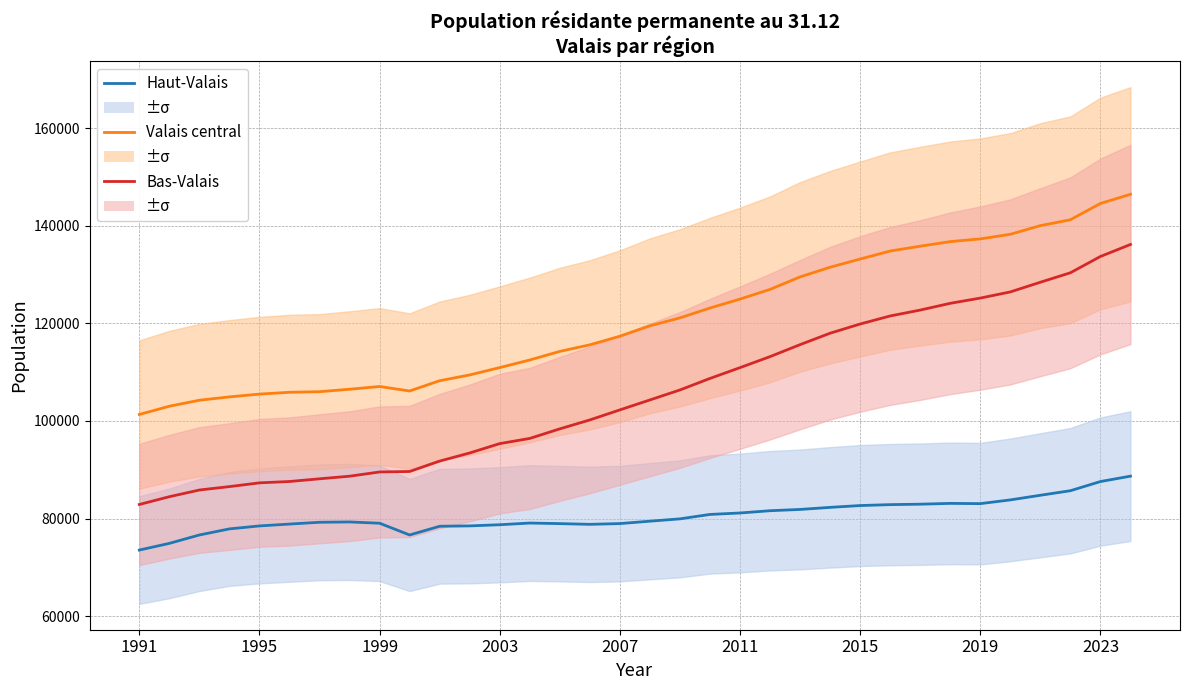

Reading left to right, list all the values displayed in this chart.

Haut-Valais: 73533	74906	76627	77875	78482	78861	79230	79295	79034	76625	78413	78487	78725	79071	78954	78806	78961	79453	79929	80835	81133	81596	81858	82284	82656	82844	82936	83100	83048	83813	84764	85696	87575	88681
Valais central: 101322	103011	104245	104925	105500	105869	105992	106493	107058	106134	108237	109425	110932	112491	114247	115597	117357	119488	121118	123139	124969	126957	129519	131501	133179	134819	135809	136751	137302	138251	140021	141225	144568	146446
Bas-Valais: 82875	84472	85841	86541	87309	87585	88140	88670	89540	89640	91769	93433	95351	96414	98374	100205	102262	104300	106345	108710	110920	113179	115634	117978	119861	121513	122718	124104	125175	126439	128424	130361	133701	136161